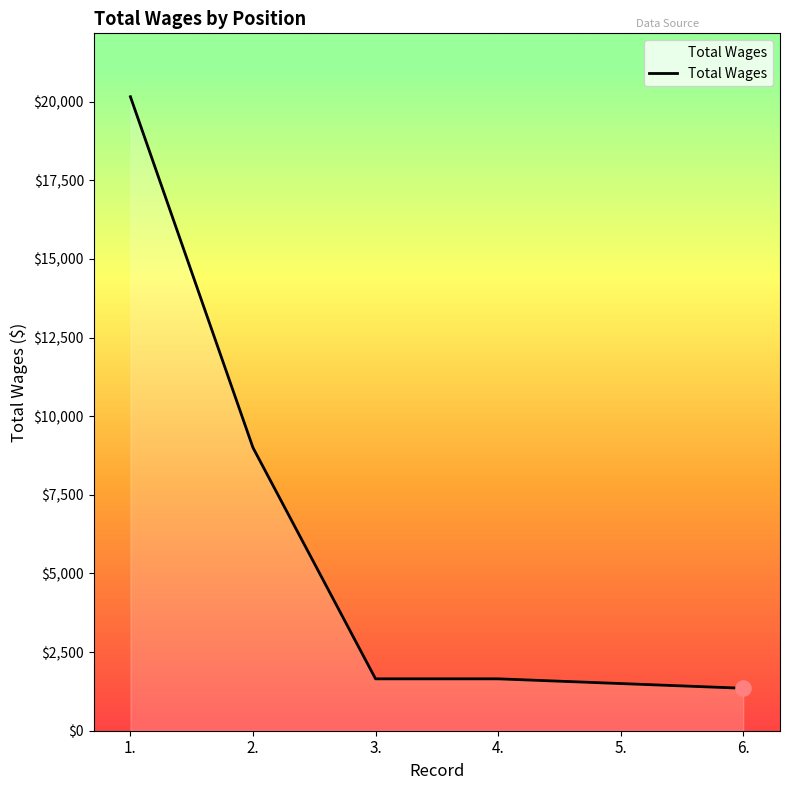

Approximately how many times larger is the value at 5. compared to 4.?

0.9